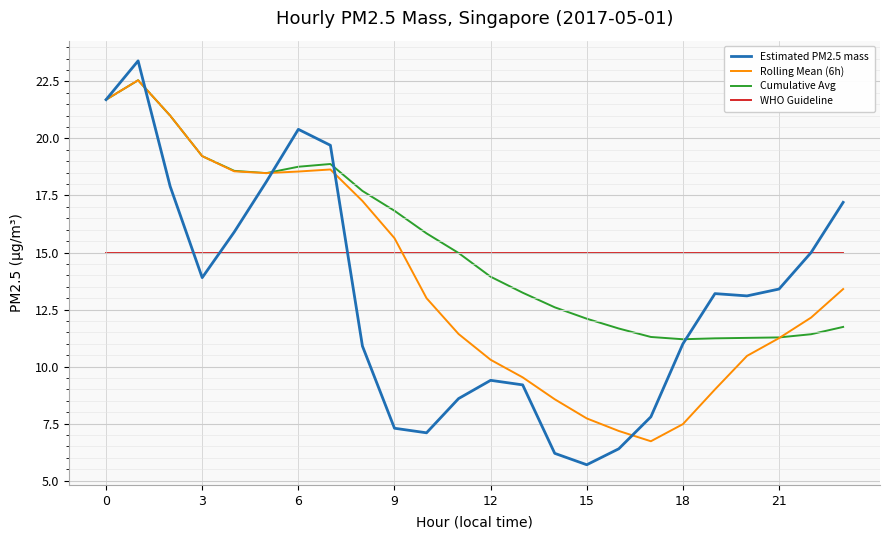

What is the maximum value for WHO Guideline?

15.0